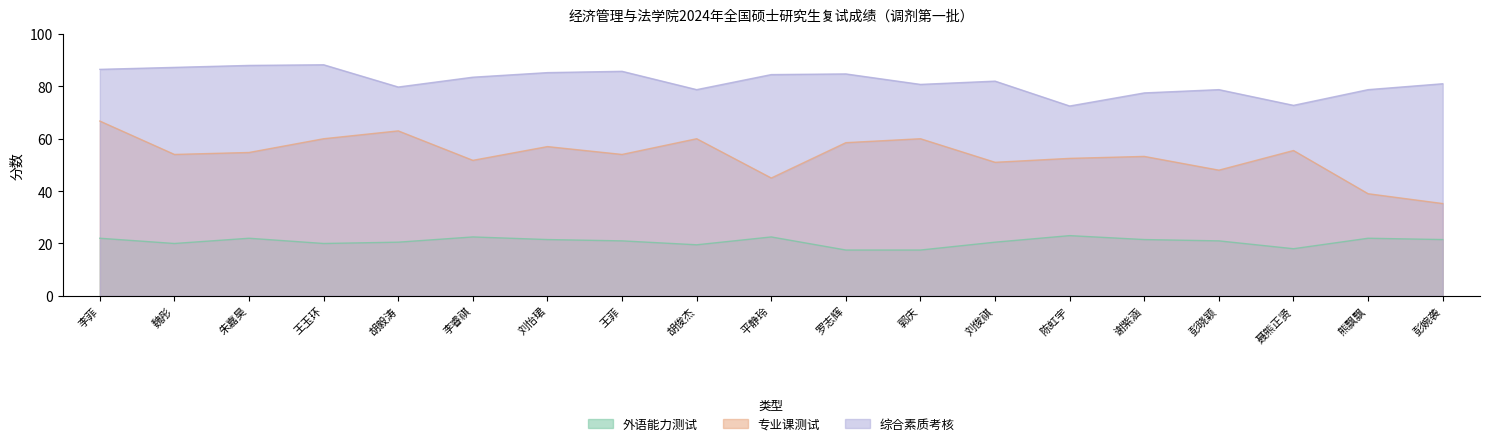

What is the minimum value for 专业课测试?

35.2